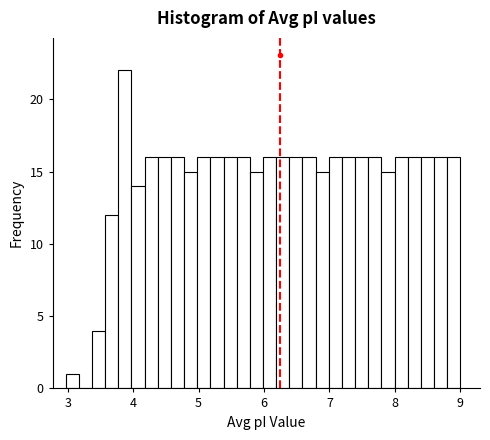

Read against the x-axis, roughly where is the centre of the tallest bar?

3.9